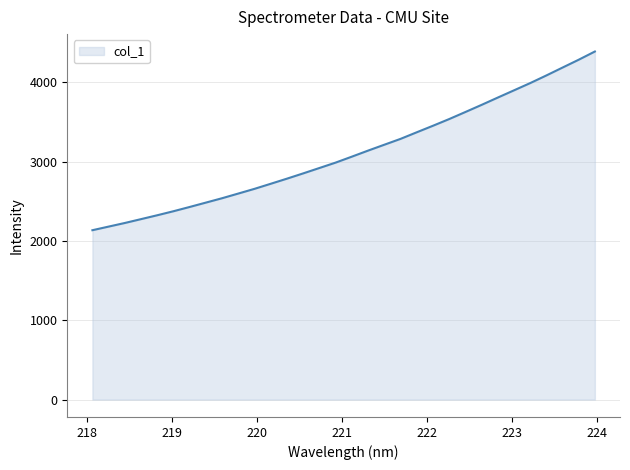

What is the greatest value displayed?

4390.6